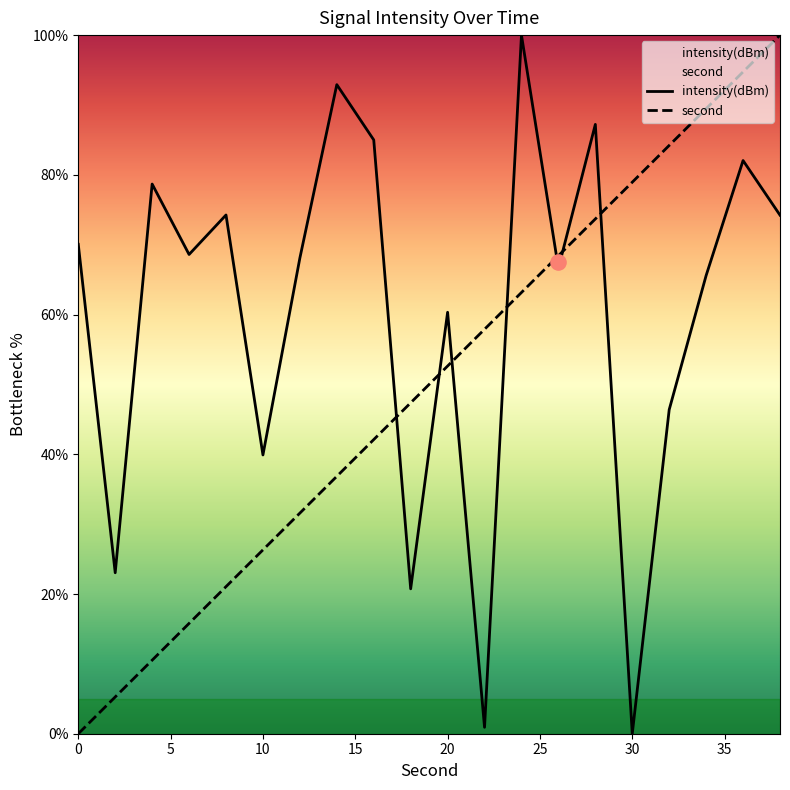

Which series has the largest total across all categories?

intensity(dBm)